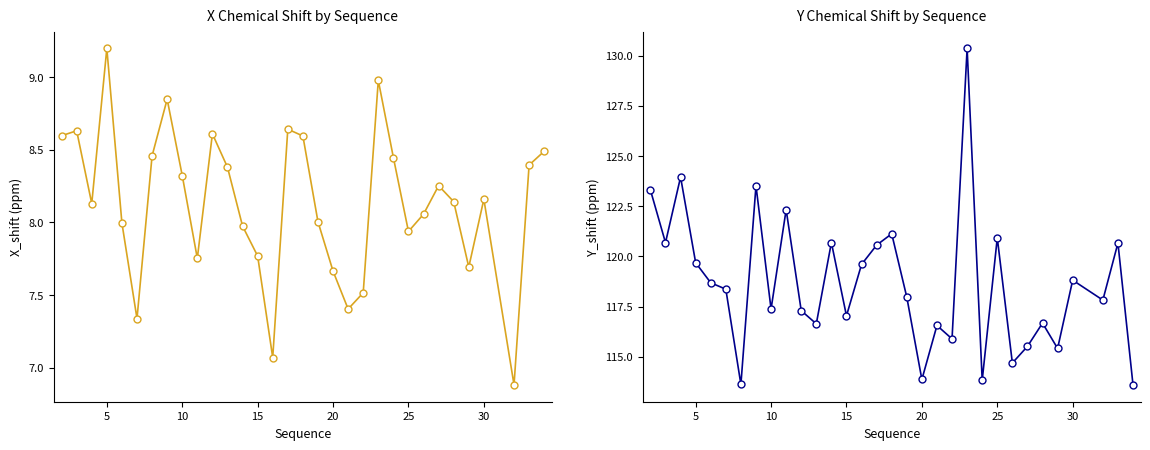

Rank the series by their maximum value, from lowest to highest.

X_shift, Y_shift